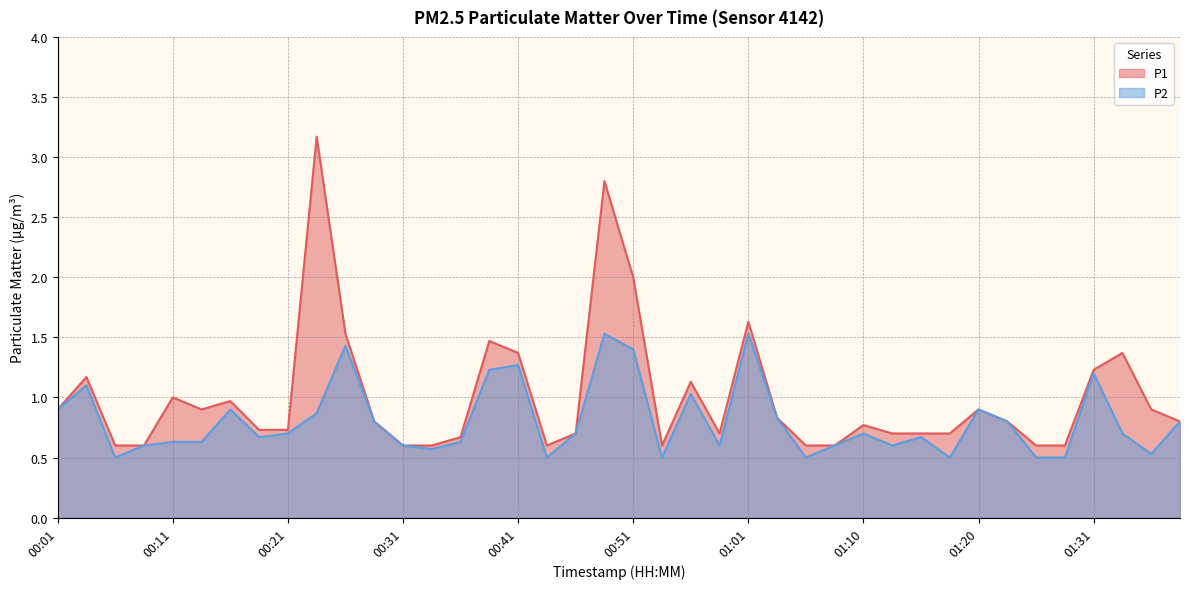

Count the number of categories in the chart.

40